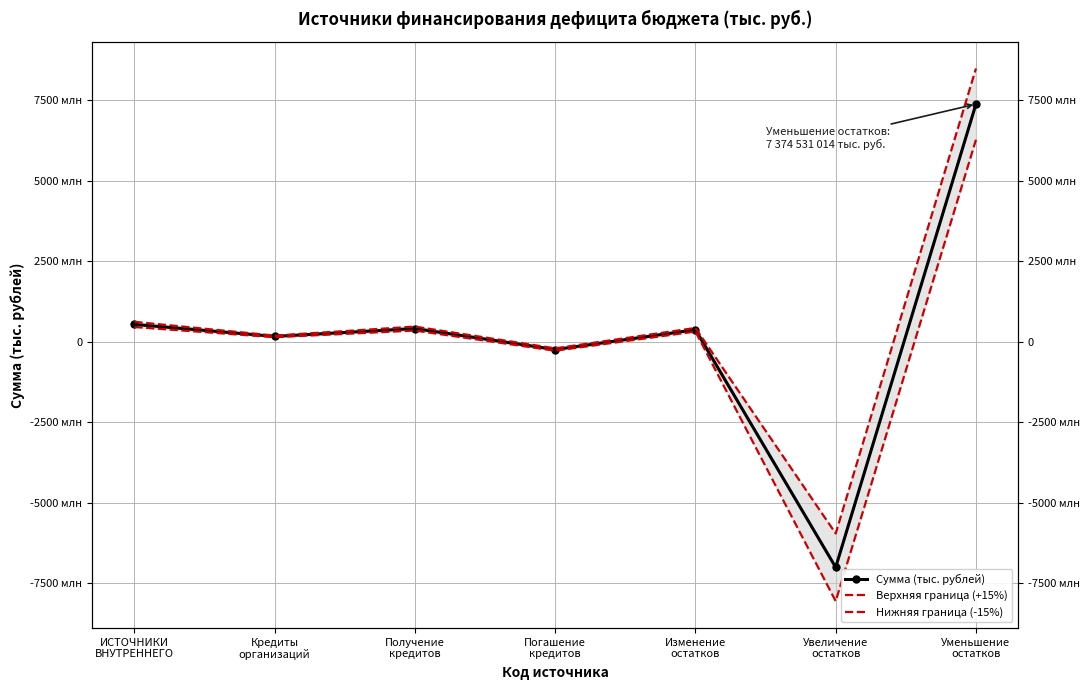

At ИСТОЧНИКИ
ВНУТРЕННЕГО, list the series in order from largest to smallest.

Верхняя граница (+15%), Сумма (тыс. рублей), Нижняя граница (-15%)